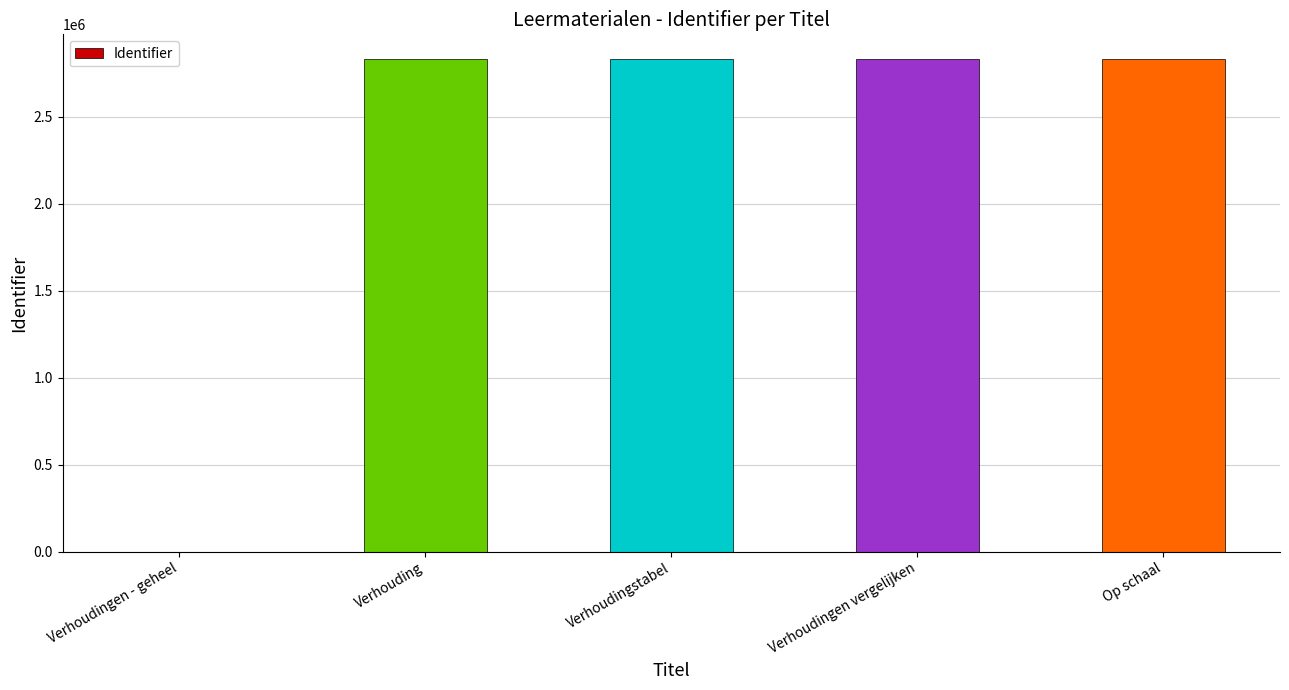

What is the approximate value at Verhoudingstabel?

2830847